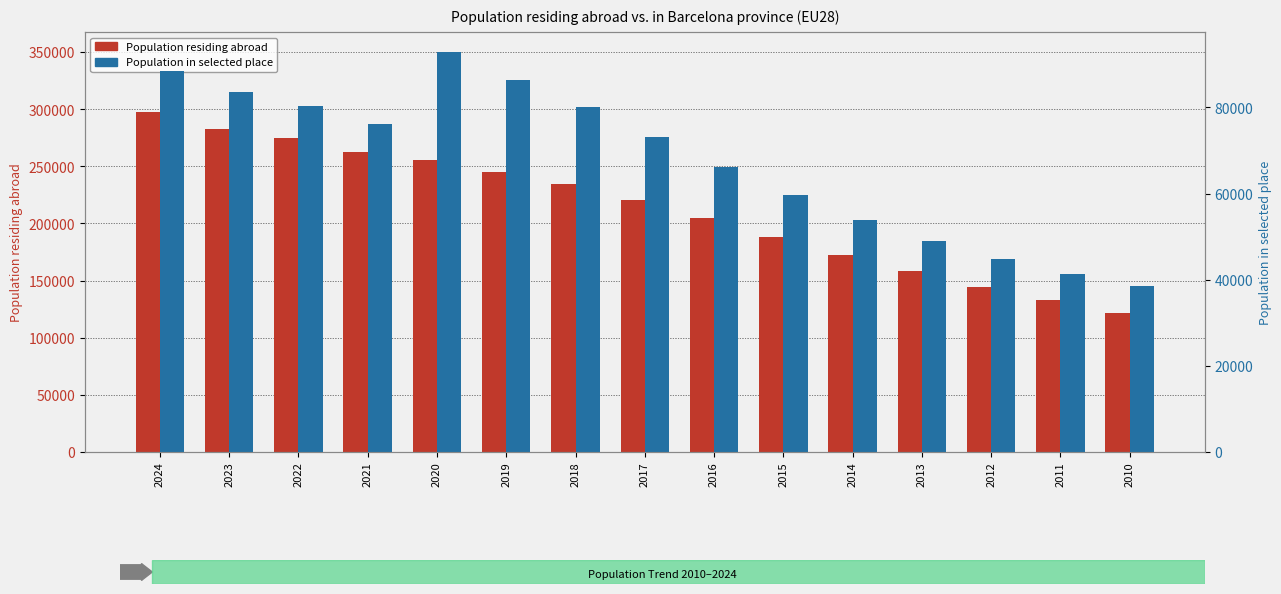

What is the difference between the maximum and minimum values in the Population in selected place series?

54288